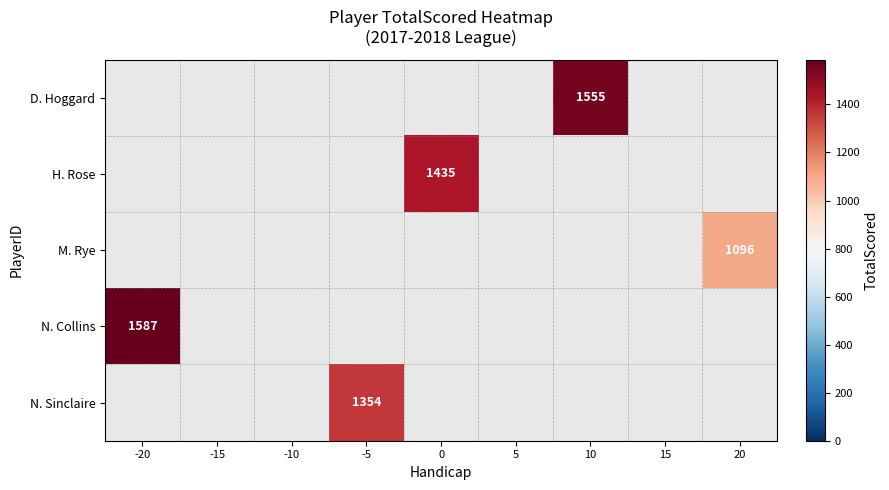

Is it true that row_0 equals 0 at -5?

True